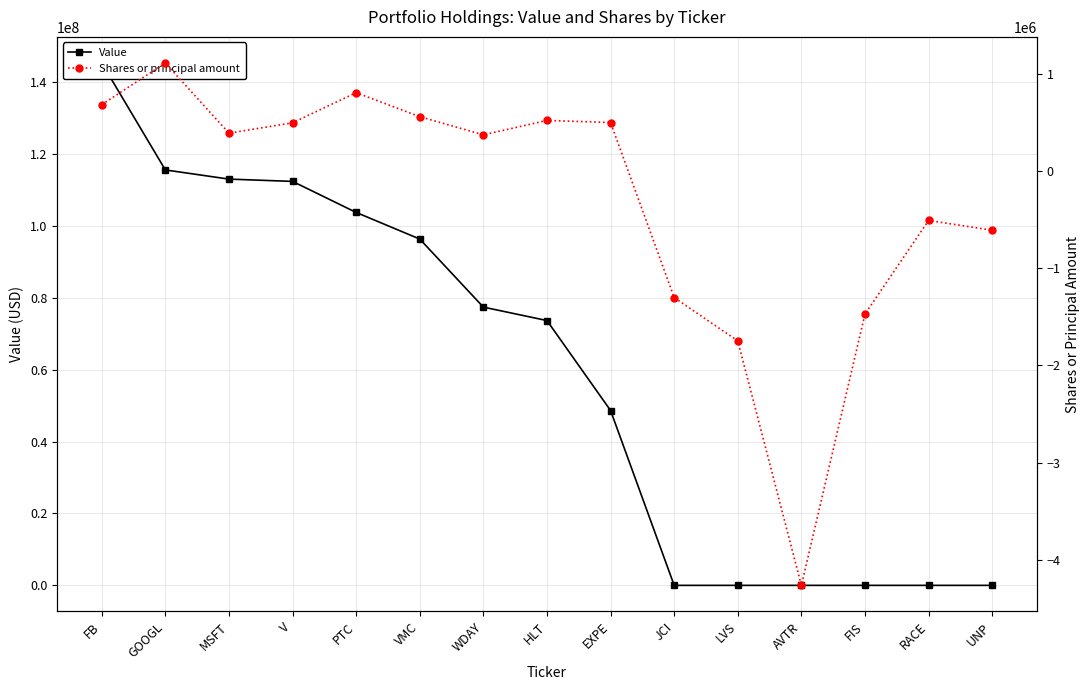

Where is the first local maximum for Shares or principal amount?

GOOGL